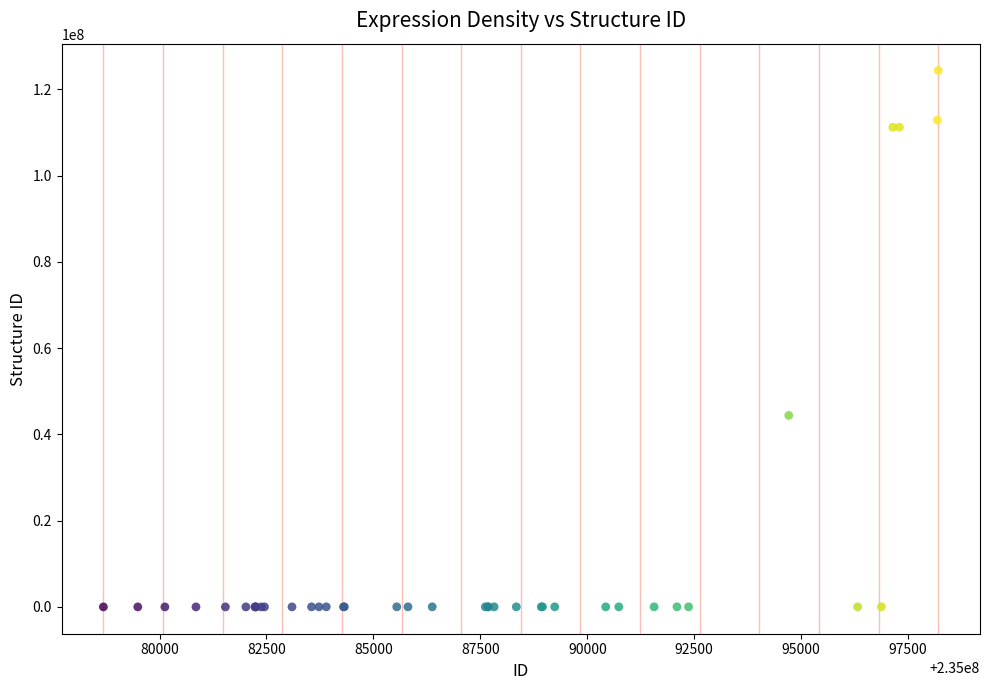

What Y value in the scatter plot is closest to 62186241?

44400000